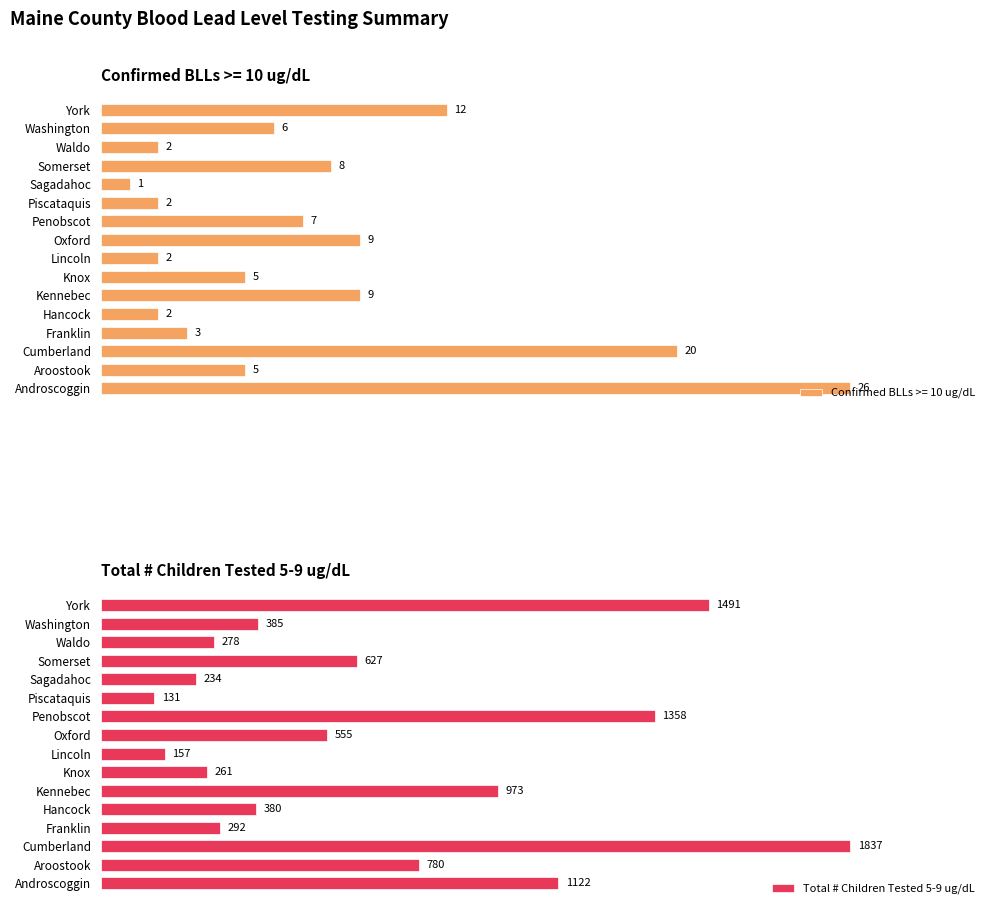

Which category has the highest value in the Total # Children Tested 5-9 ug/dL series?

Cumberland